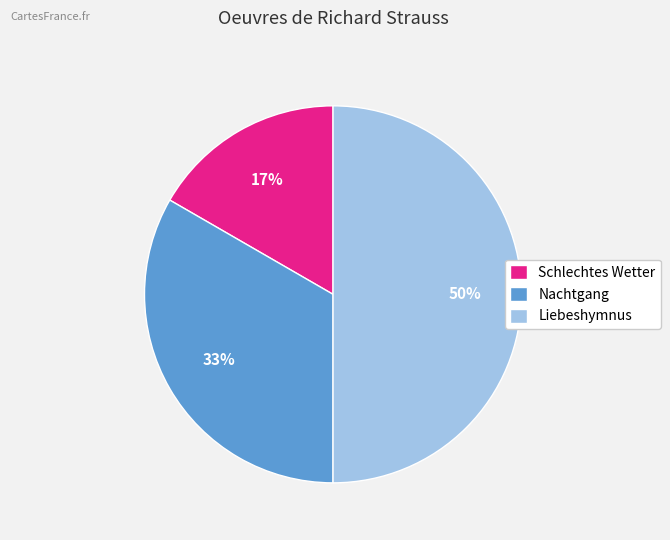

How many segments does this pie chart have?

3